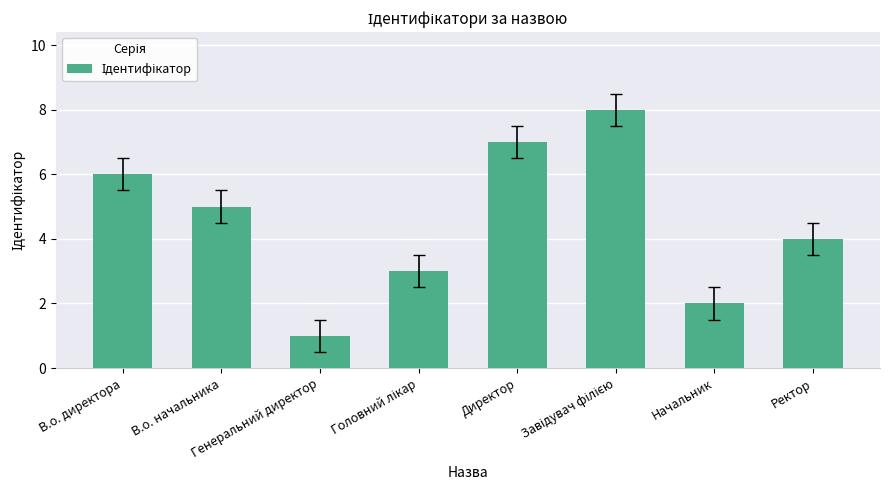

What is the sum of the values at В.о. директора and Начальник?

8